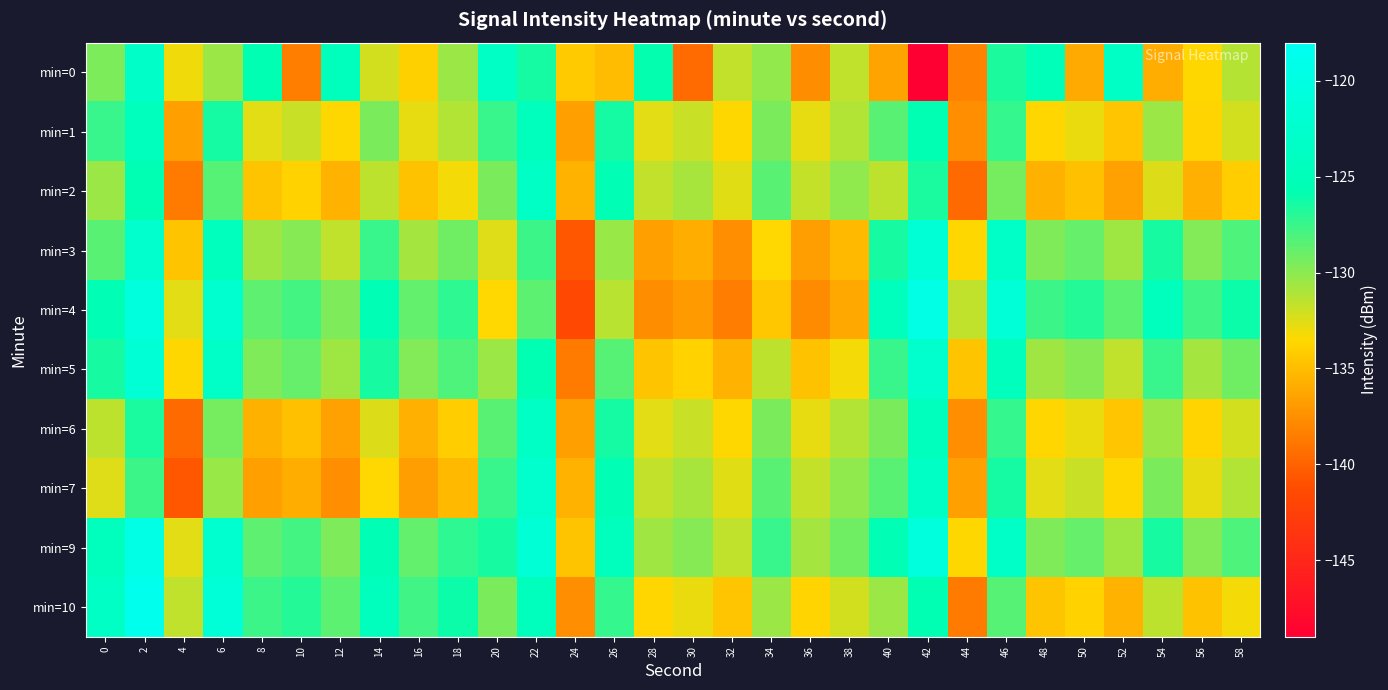

Which series has the widest spread of values?

min=0